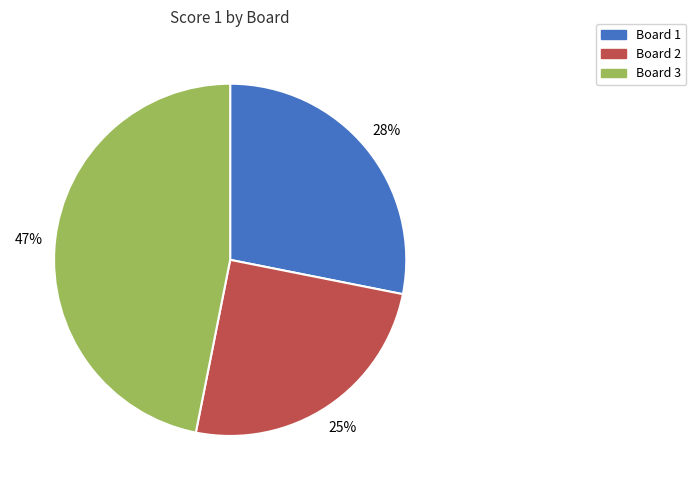

To the nearest percent, what is the average slice percentage?

33%